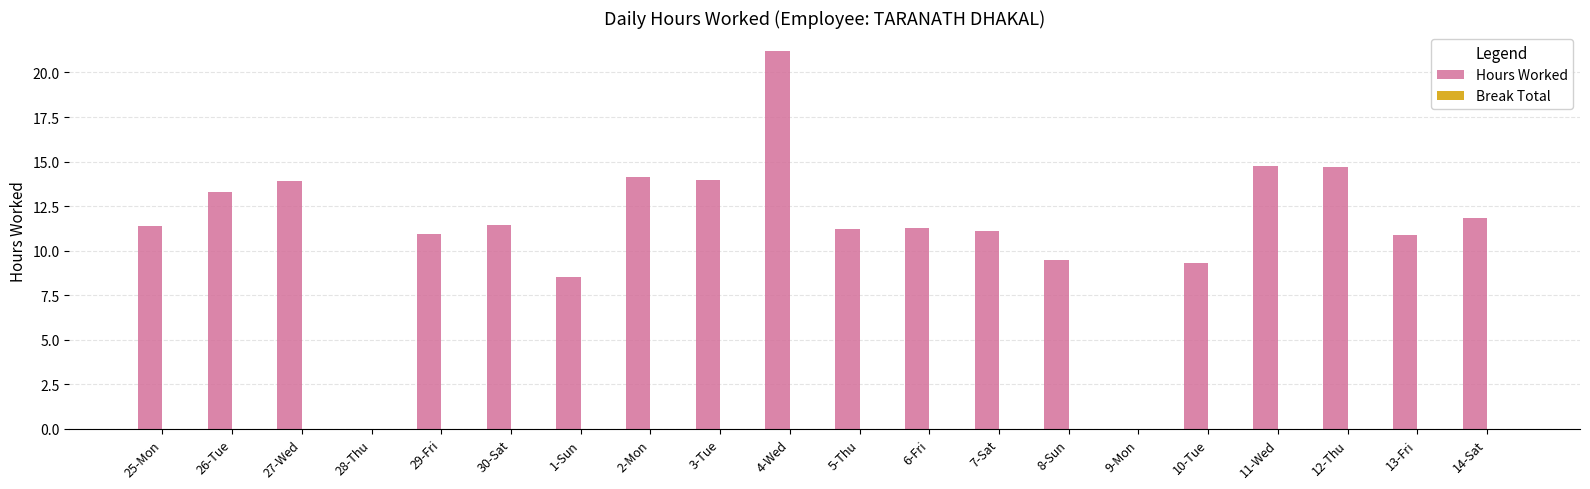

What is the ratio of the value at 26-Tue to the value at 13-Fri?

1.2